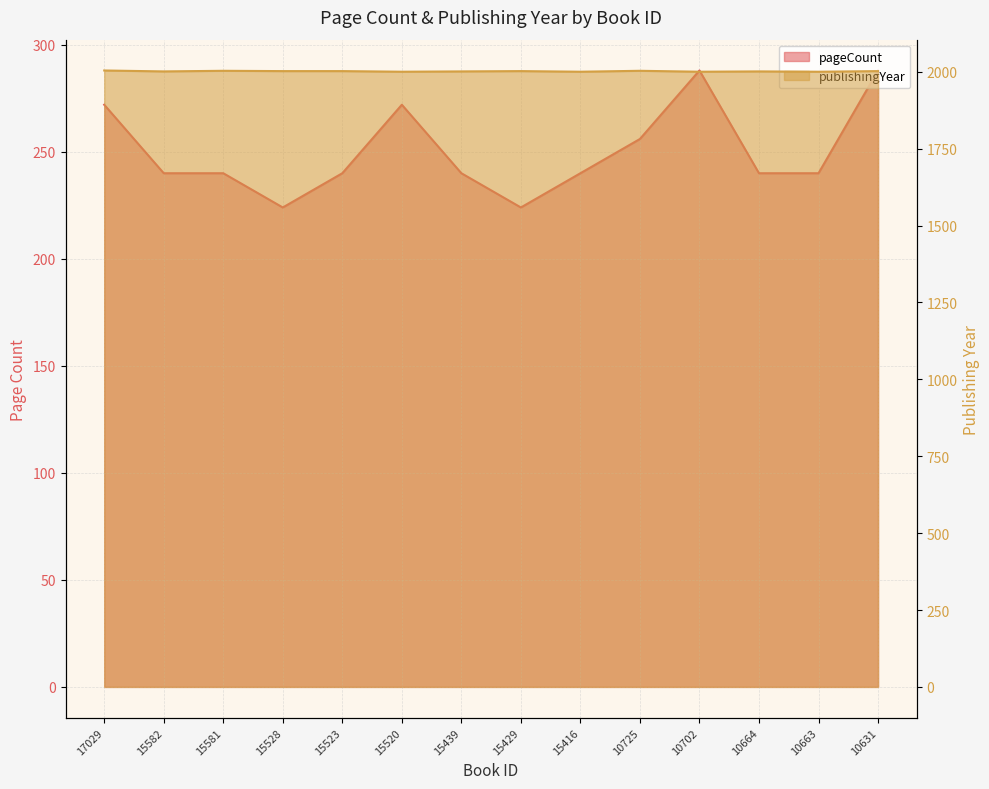

True or false: publishingYear and pageCount cross at least once.

False